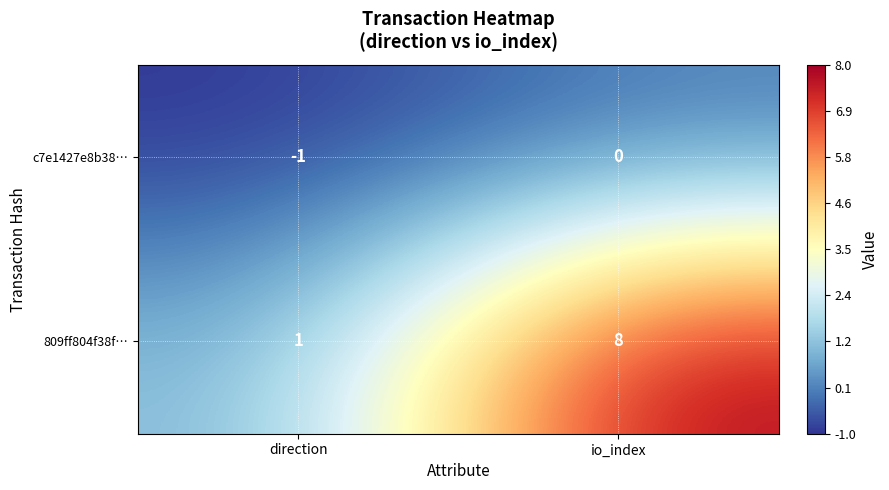

At io_index, list the series in order from smallest to largest.

c7e1427e8b38…, 809ff804f38f…